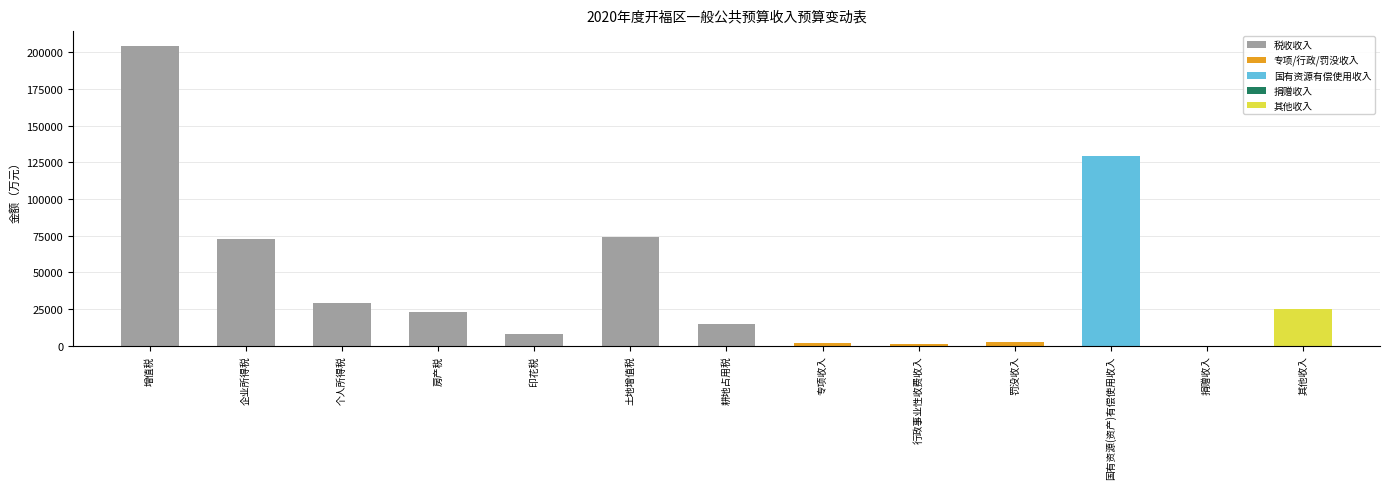

Which label corresponds to the largest value in the chart?

增值税